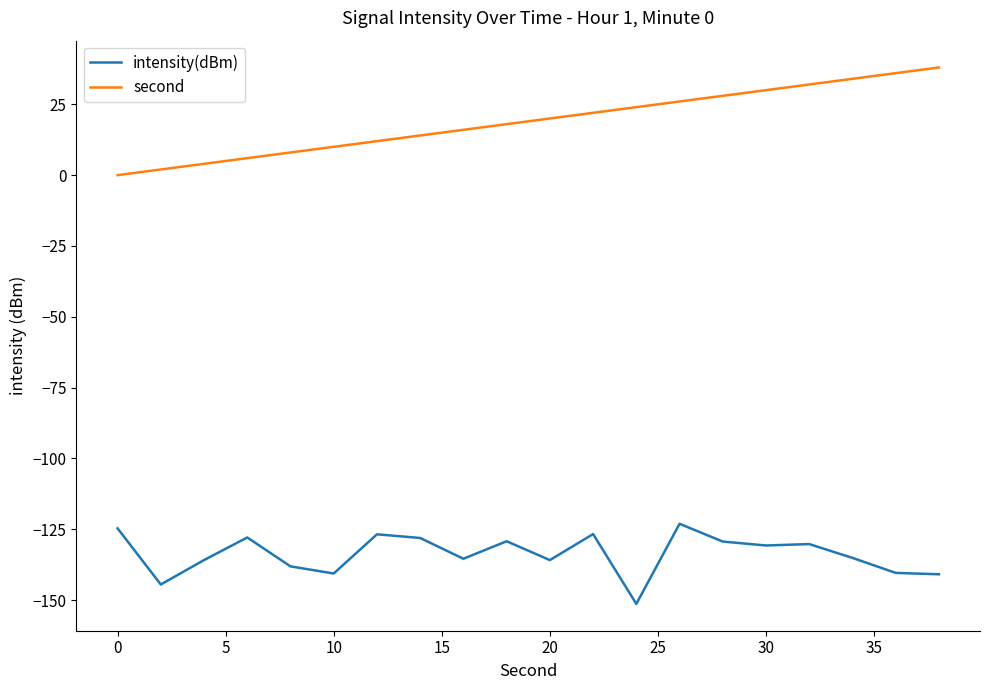

Which series has the largest total across all categories?

second